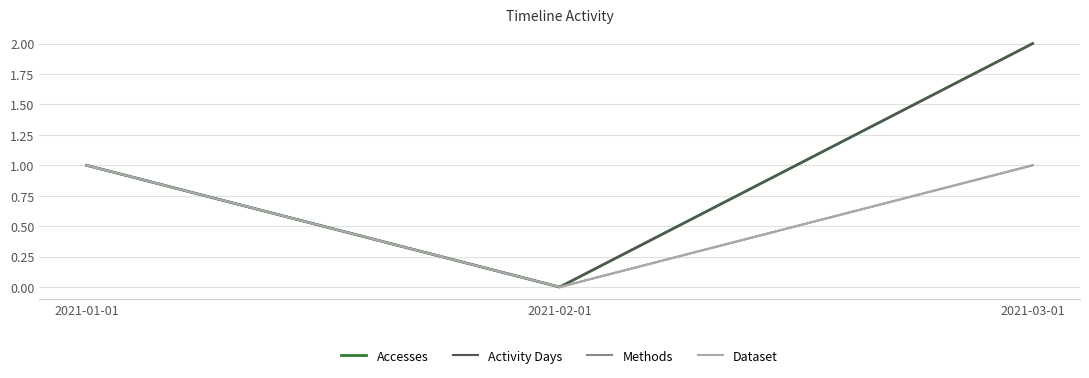

Is this an area chart (filled region under the line)?

No